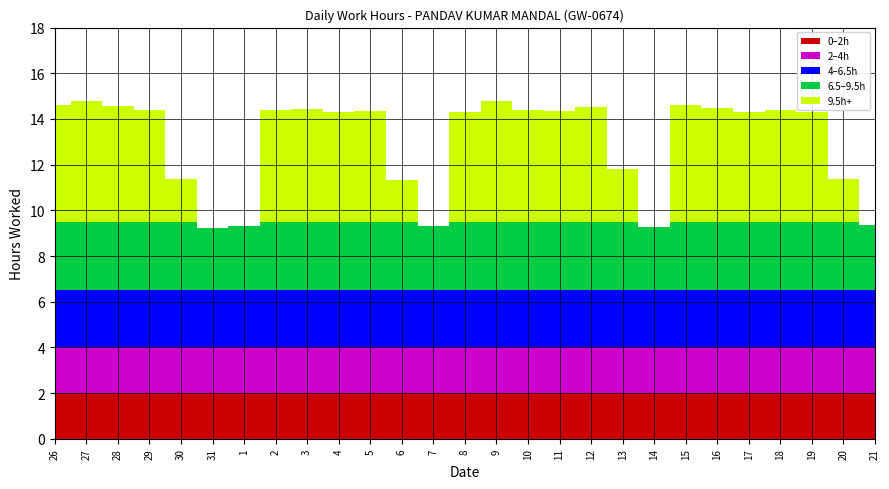

Reading left to right, list all the values displayed in this chart.

Low Hours: 14.6	14.8	14.6	14.4	11.4	9.2	9.3	14.4	14.4	14.3	14.3	11.3	9.3	14.3	14.8	14.4	14.3	14.5	11.8	9.3	14.6	14.5	14.3	14.4	14.3	11.3	9.3
Break Total: 0.0	0.0	0.0	0.0	0.0	0.0	0.0	0.0	0.0	0.0	0.0	0.0	0.0	0.0	0.0	0.0	0.0	0.0	0.0	0.0	0.0	0.0	0.0	0.0	0.0	0.0	0.0